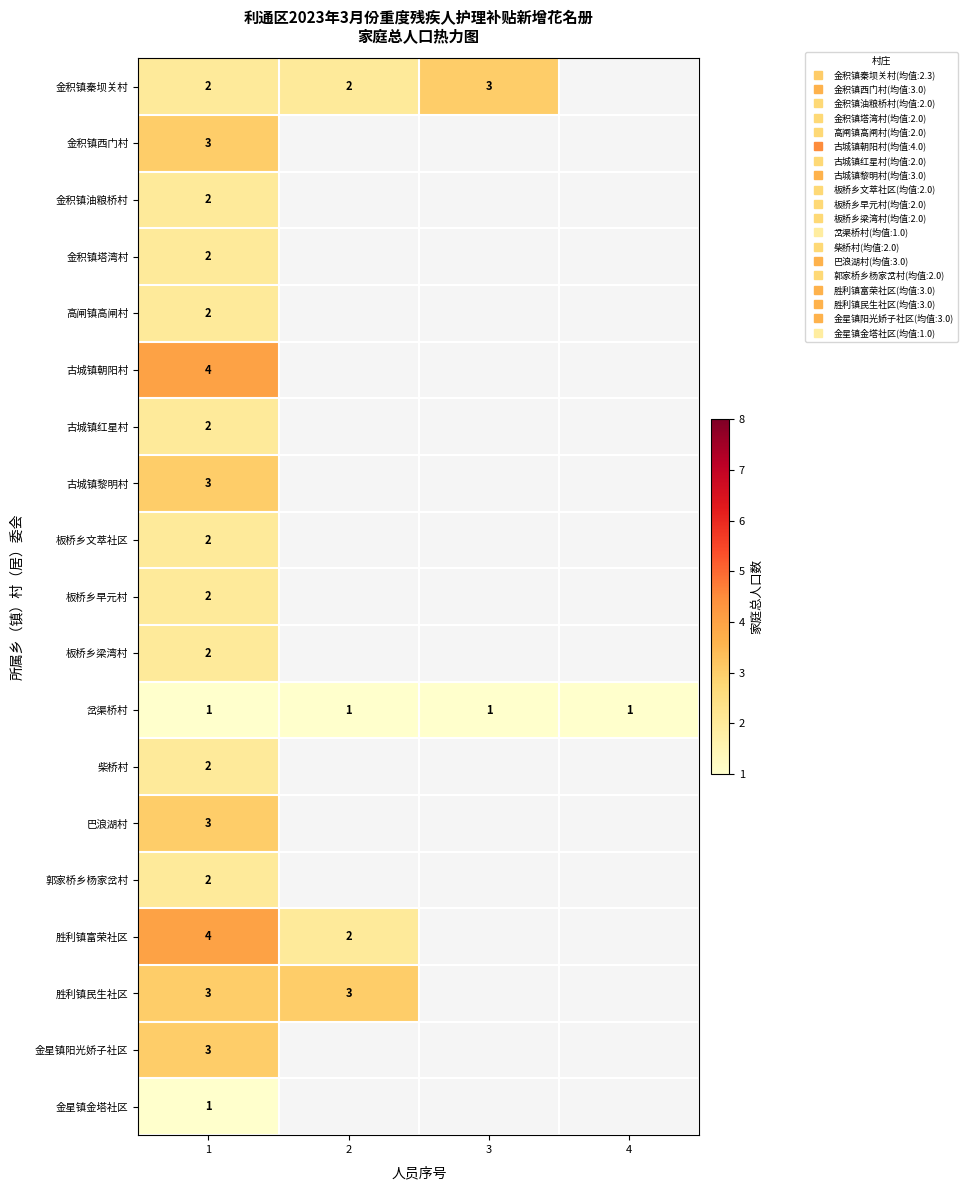

At which label does 高闸镇高闸村 reach its minimum?

1